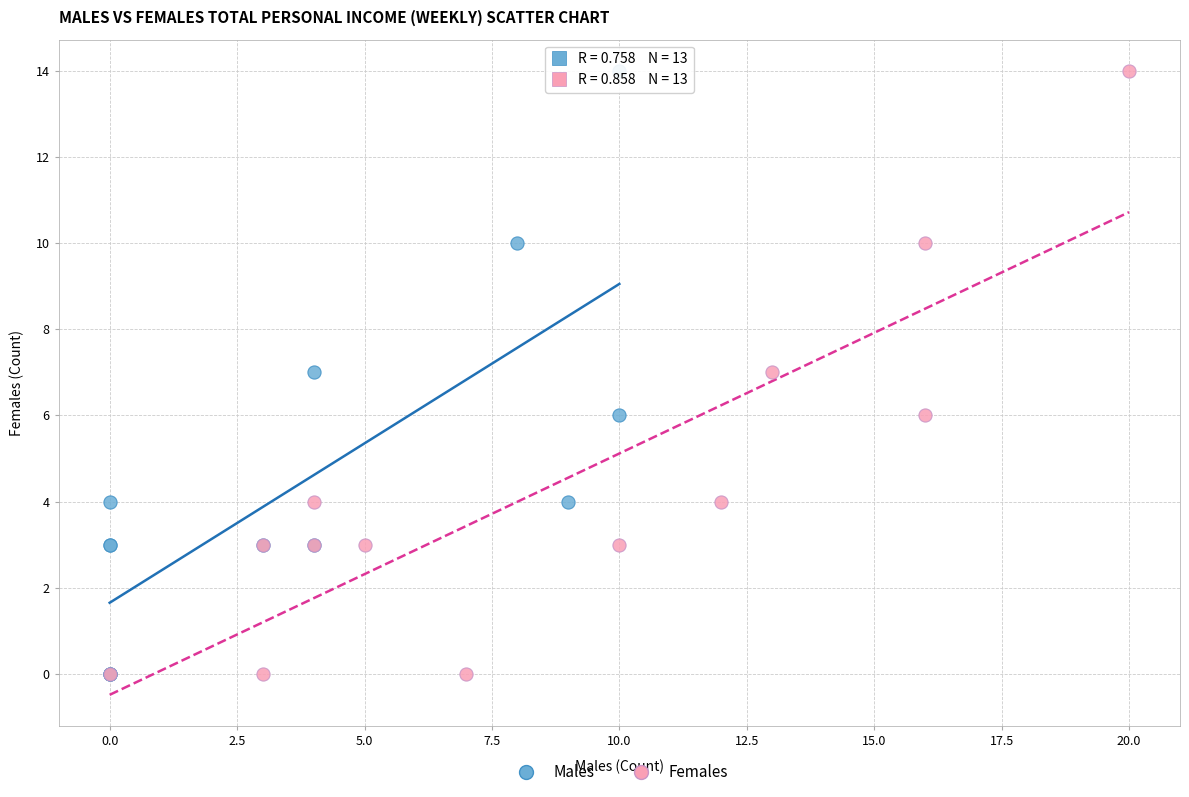

What are all the series names shown in the legend?

Males, Females